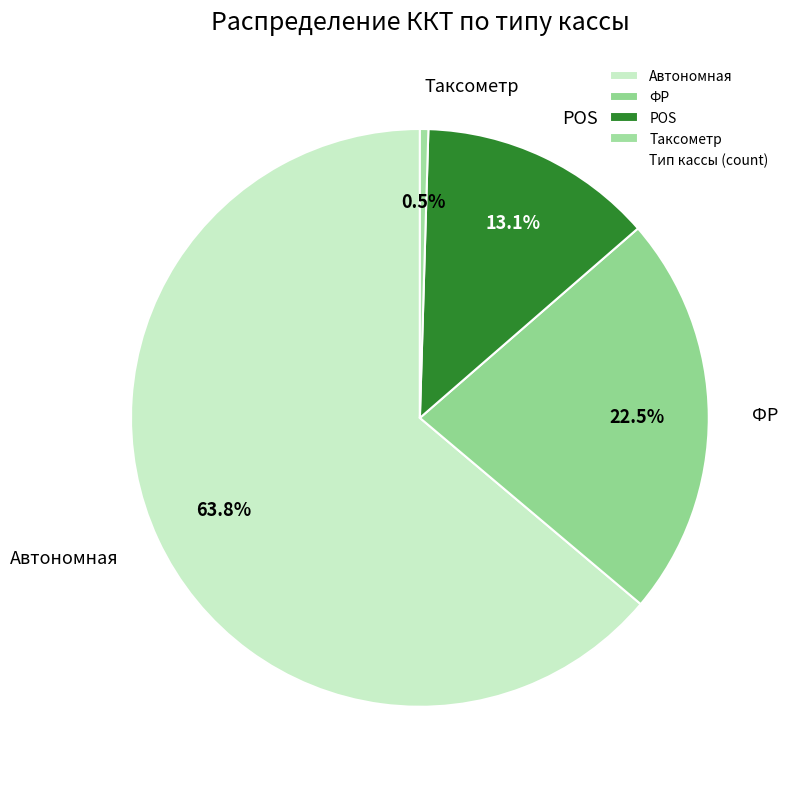

What is the ratio of the value at Автономная to the value at ФР?

2.8